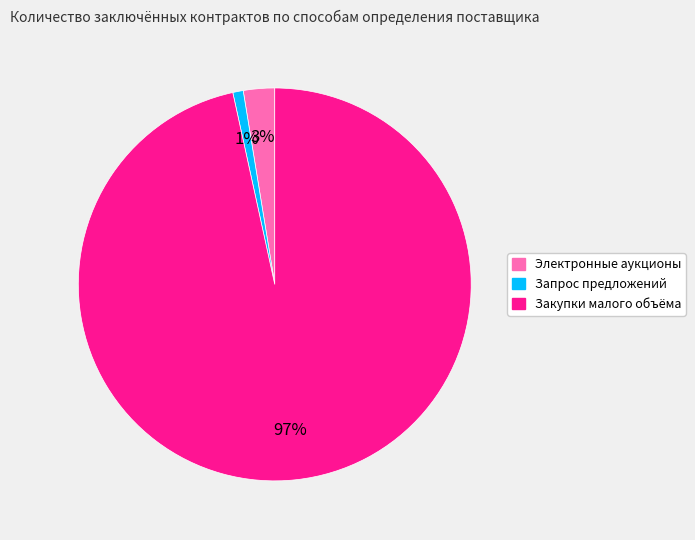

What is the smallest slice in the pie chart?

Запрос предложений